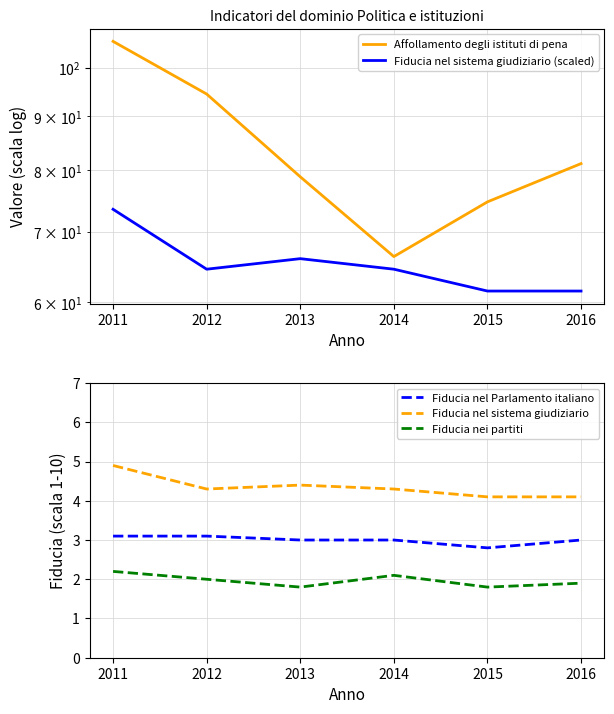

Between 2012 and 2013, which series saw the biggest shift?

Affollamento degli istituti di pena